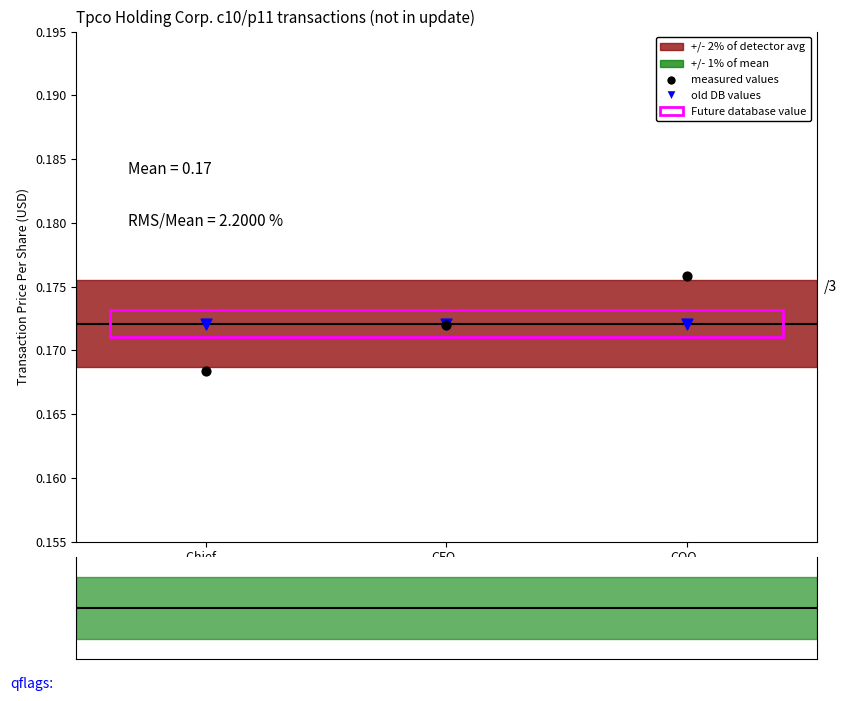

Which series reaches the maximum Y coordinate?

measured values